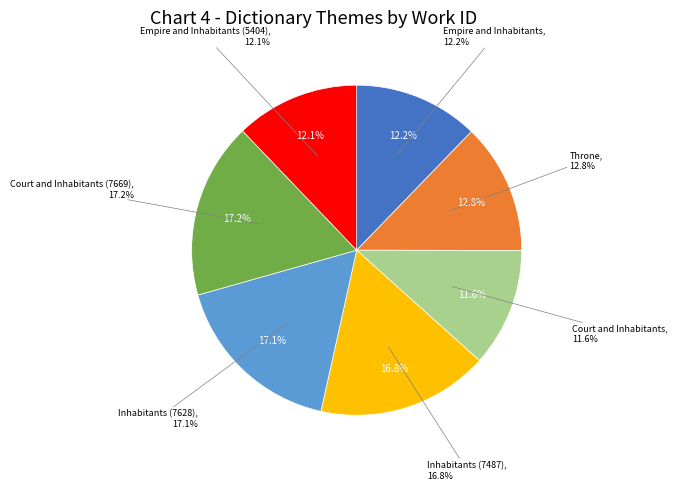

Which category has the biggest portion of the pie?

Court and Inhabitants (7669)